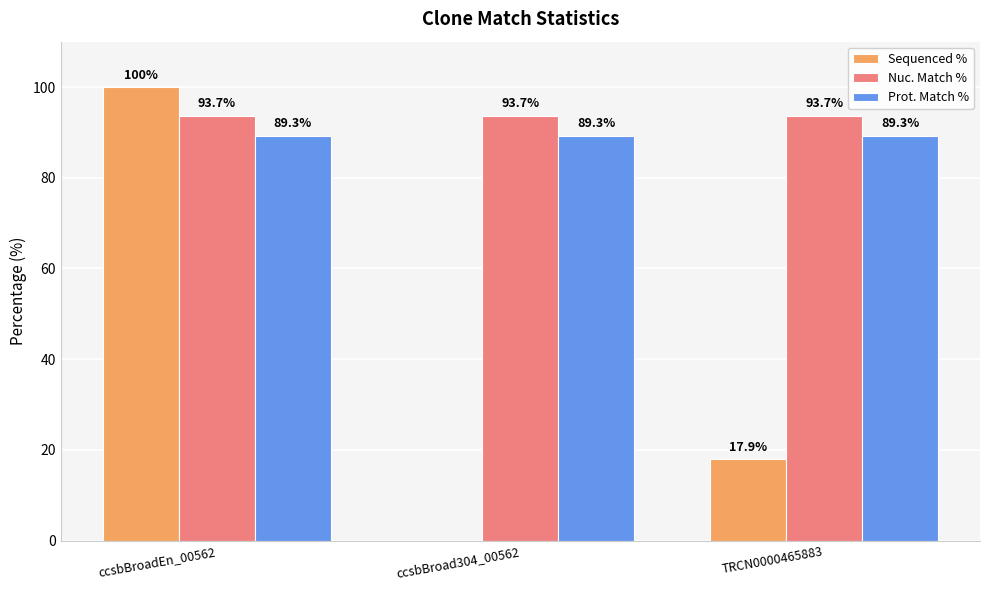

What is the average value of the Sequenced % series?

39.3